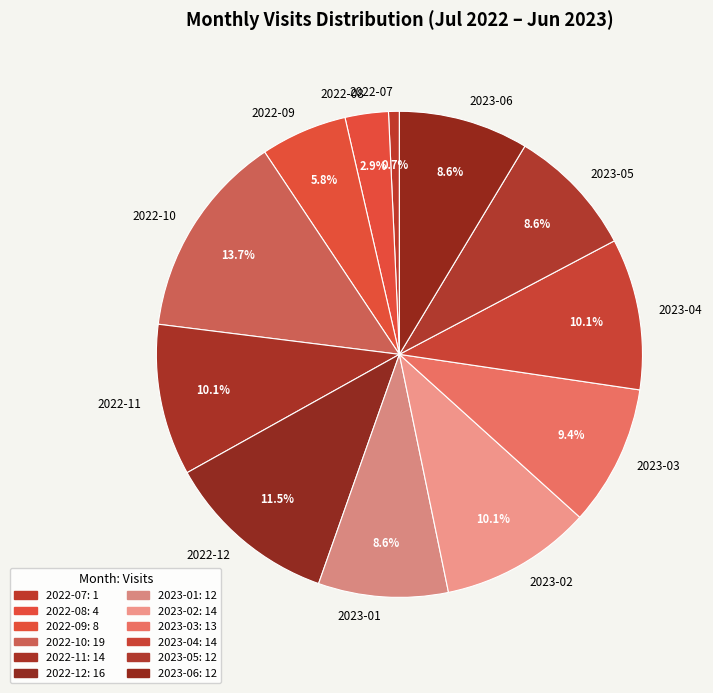

Is the sum of 2022-10 and 2022-11 greater than half?

No